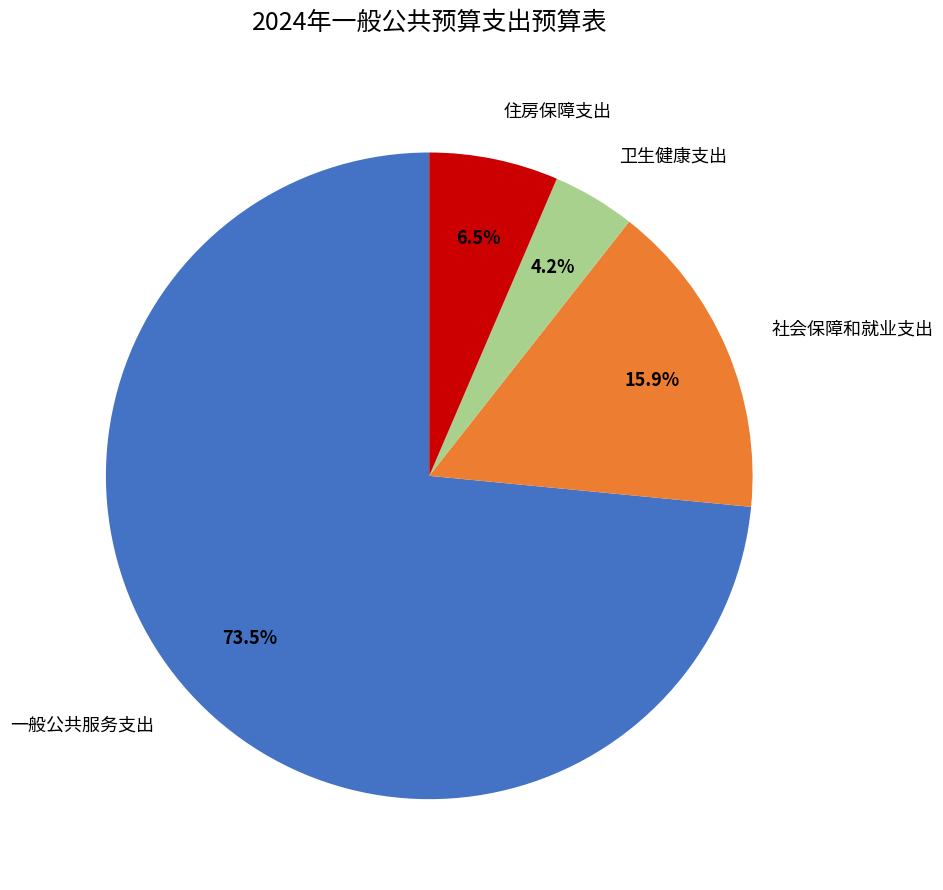

Approximately how many times larger is the value at 社会保障和就业支出 compared to 卫生健康支出?

3.8